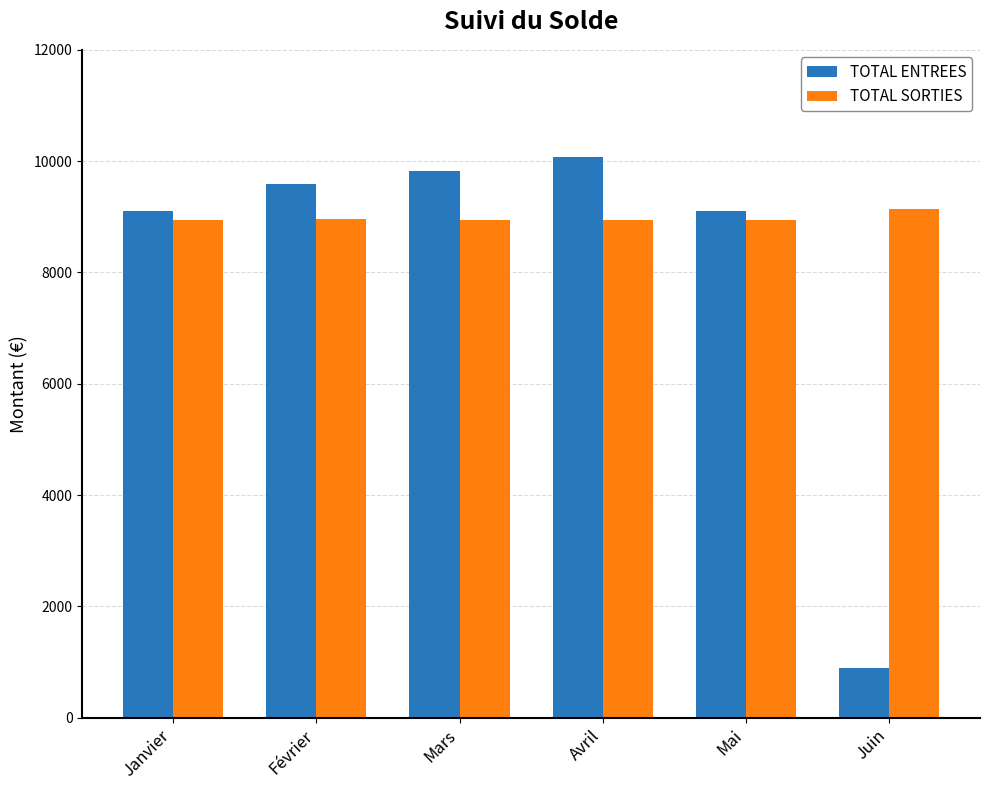

What is the value of the TOTAL ENTREES bar at the 3rd from the left?

9826.5